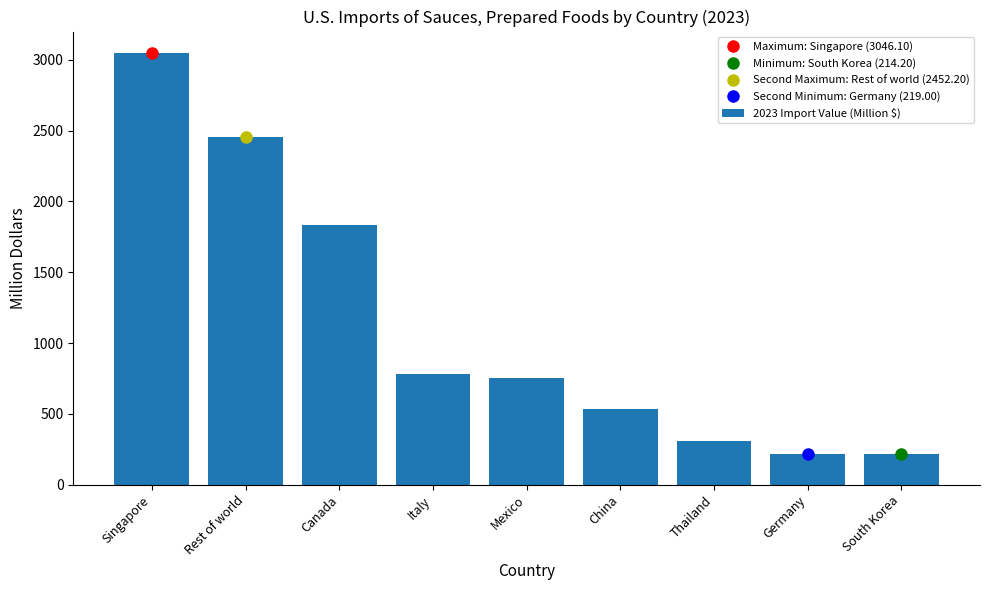

Which has a higher value, Italy or Thailand?

Italy